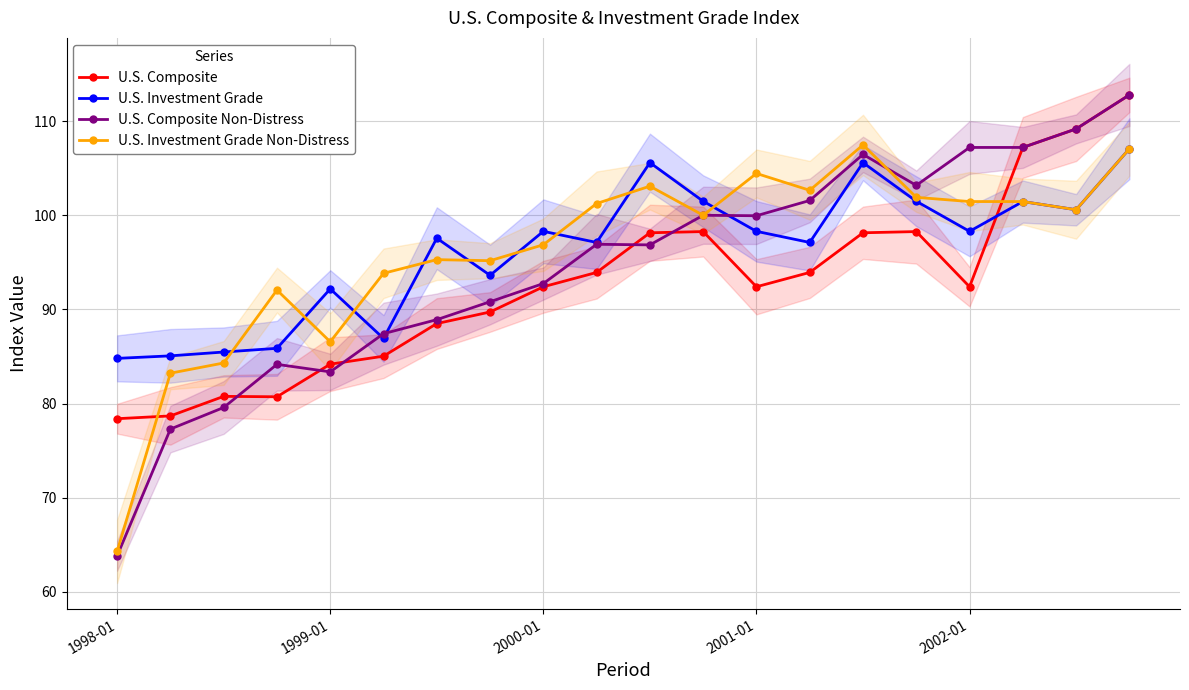

What position from the left is 2002-01?

5